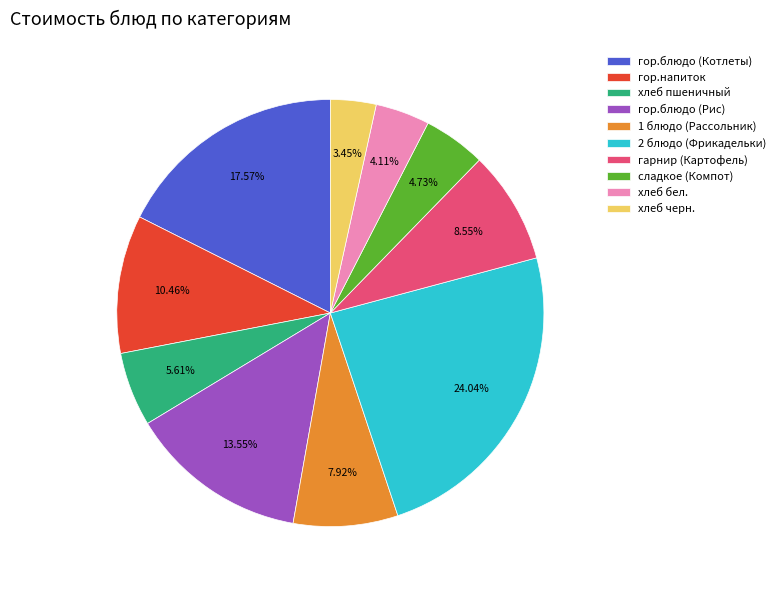

Which slice is the smallest?

хлеб черн.